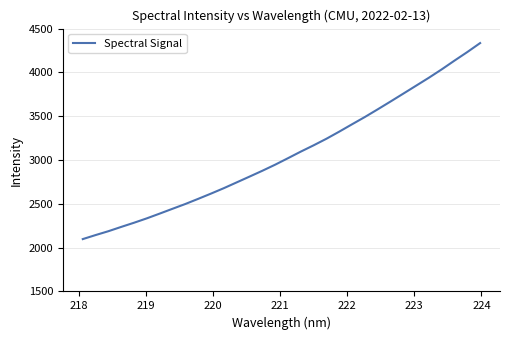

Is this an area chart (filled region under the line)?

No